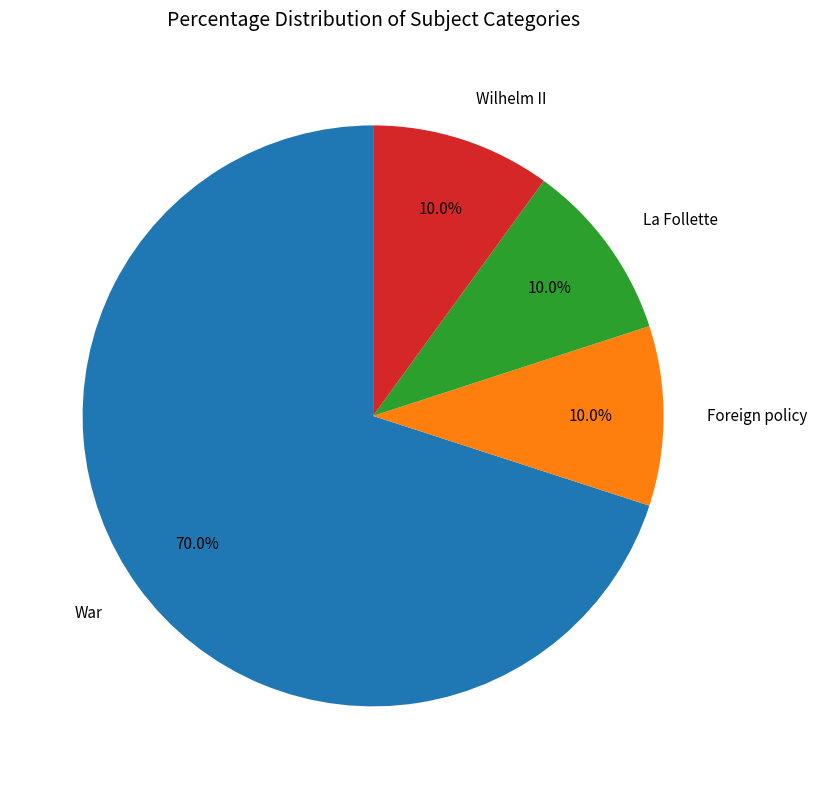

What is the largest slice in the pie chart?

War